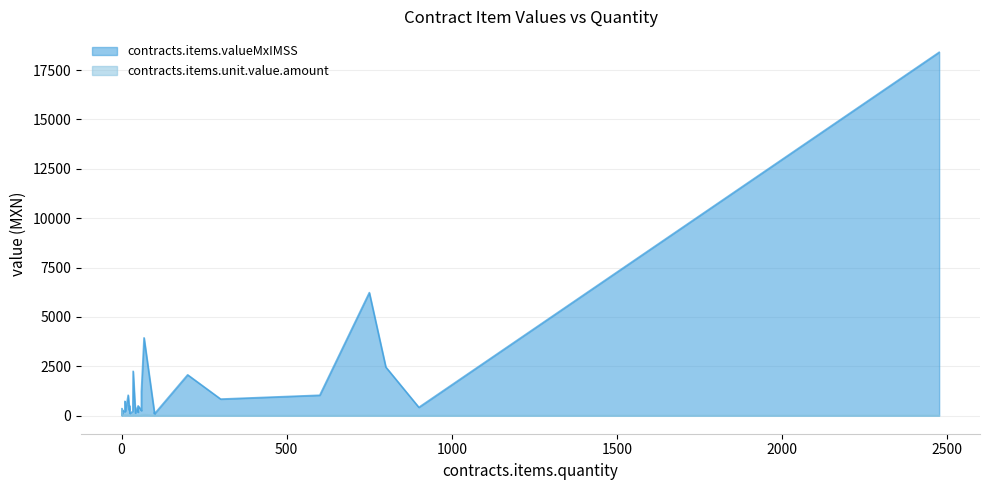

True or false: contracts.items.unit.value.amount and contracts.items.valueMxIMSS intersect in this chart.

False